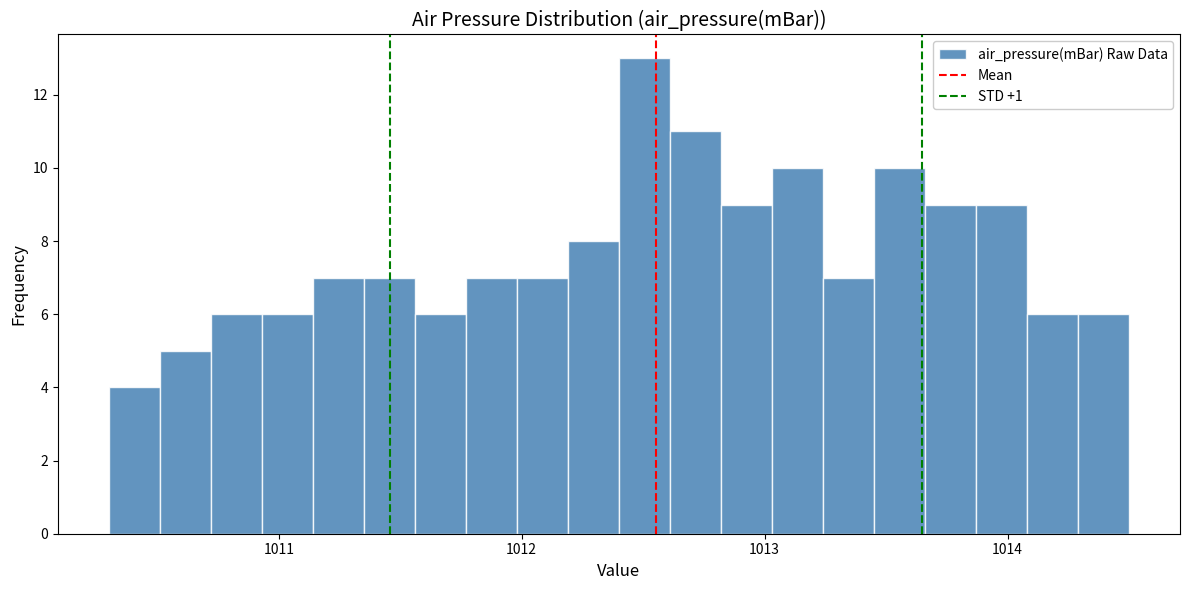

Read against the x-axis, roughly where is the centre of the tallest bar?

1012.5